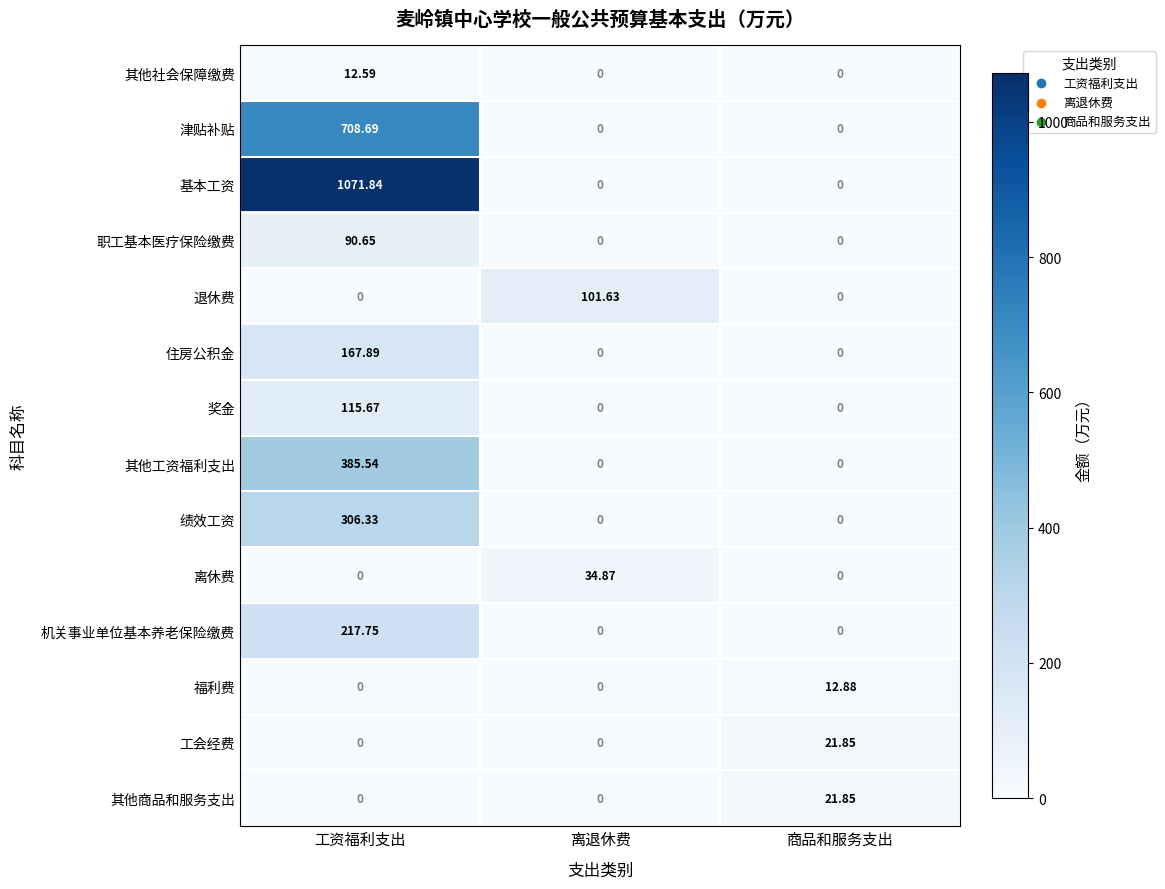

Which series has the widest spread of values?

基本工资